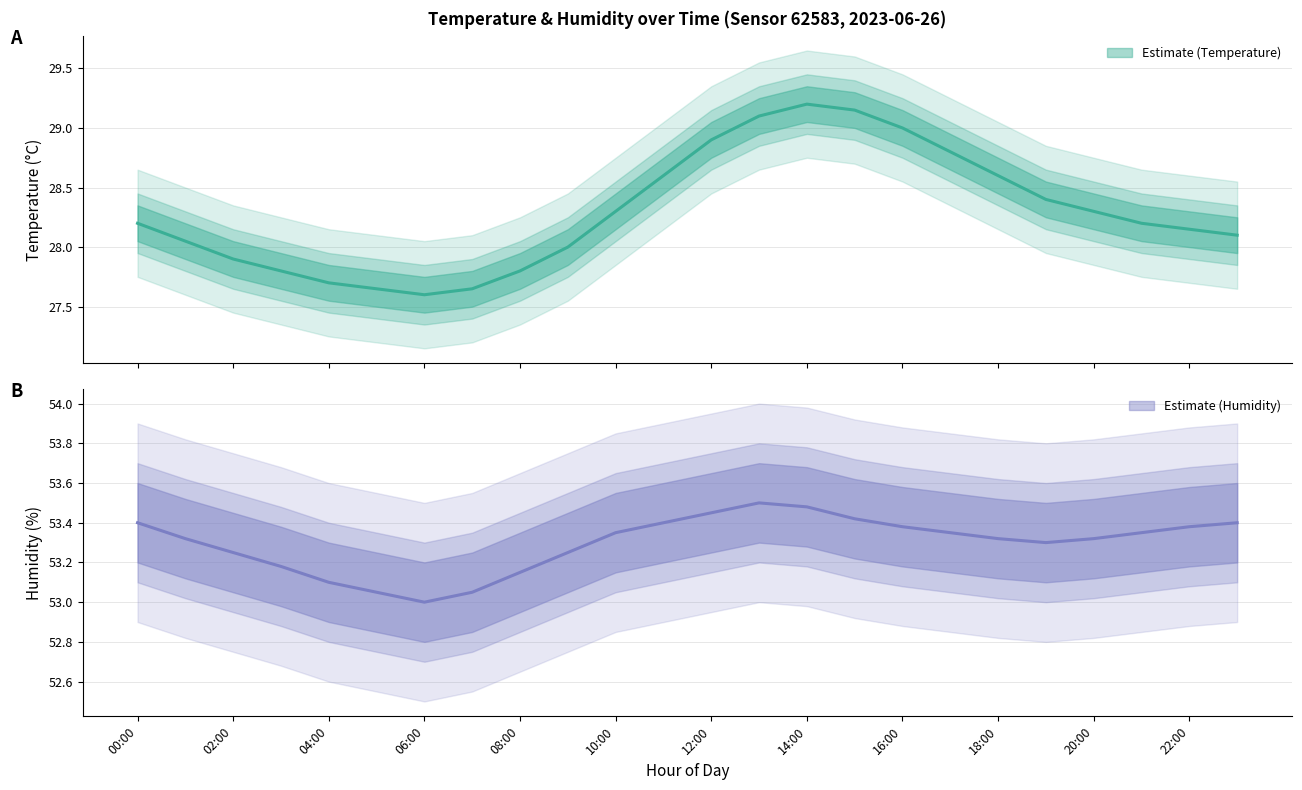

Reading left to right, list all the values displayed in this chart.

temperature: 00:00=28.2	01:00=28.1	02:00=27.9	03:00=27.8	04:00=27.7	05:00=27.6	06:00=27.6	07:00=27.6	08:00=27.8	09:00=28.0	10:00=28.3	11:00=28.6	12:00=28.9	13:00=29.1	14:00=29.2	15:00=29.1	16:00=29.0	17:00=28.8	18:00=28.6	19:00=28.4	20:00=28.3	21:00=28.2	22:00=28.1	23:00=28.1
temperature_upper: 00:00=28.4	01:00=28.2	02:00=28.1	03:00=27.9	04:00=27.9	05:00=27.8	06:00=27.8	07:00=27.8	08:00=27.9	09:00=28.1	10:00=28.4	11:00=28.8	12:00=29.1	13:00=29.2	14:00=29.4	15:00=29.3	16:00=29.1	17:00=28.9	18:00=28.8	19:00=28.6	20:00=28.4	21:00=28.4	22:00=28.3	23:00=28.2
temperature_lower: 00:00=28.1	01:00=27.9	02:00=27.8	03:00=27.6	04:00=27.6	05:00=27.5	06:00=27.4	07:00=27.5	08:00=27.6	09:00=27.9	10:00=28.1	11:00=28.4	12:00=28.8	13:00=28.9	14:00=29.1	15:00=29.0	16:00=28.9	17:00=28.6	18:00=28.4	19:00=28.2	20:00=28.1	21:00=28.1	22:00=28.0	23:00=27.9
humidity: 00:00=53.4	01:00=53.3	02:00=53.2	03:00=53.2	04:00=53.1	05:00=53.0	06:00=53.0	07:00=53.0	08:00=53.1	09:00=53.2	10:00=53.4	11:00=53.4	12:00=53.5	13:00=53.5	14:00=53.5	15:00=53.4	16:00=53.4	17:00=53.4	18:00=53.3	19:00=53.3	20:00=53.3	21:00=53.4	22:00=53.4	23:00=53.4
humidity_upper: 00:00=53.6	01:00=53.5	02:00=53.5	03:00=53.4	04:00=53.3	05:00=53.2	06:00=53.2	07:00=53.2	08:00=53.4	09:00=53.5	10:00=53.5	11:00=53.6	12:00=53.6	13:00=53.7	14:00=53.7	15:00=53.6	16:00=53.6	17:00=53.5	18:00=53.5	19:00=53.5	20:00=53.5	21:00=53.5	22:00=53.6	23:00=53.6
humidity_lower: 00:00=53.2	01:00=53.1	02:00=53.0	03:00=53.0	04:00=52.9	05:00=52.9	06:00=52.8	07:00=52.9	08:00=53.0	09:00=53.0	10:00=53.1	11:00=53.2	12:00=53.2	13:00=53.3	14:00=53.3	15:00=53.2	16:00=53.2	17:00=53.1	18:00=53.1	19:00=53.1	20:00=53.1	21:00=53.1	22:00=53.2	23:00=53.2